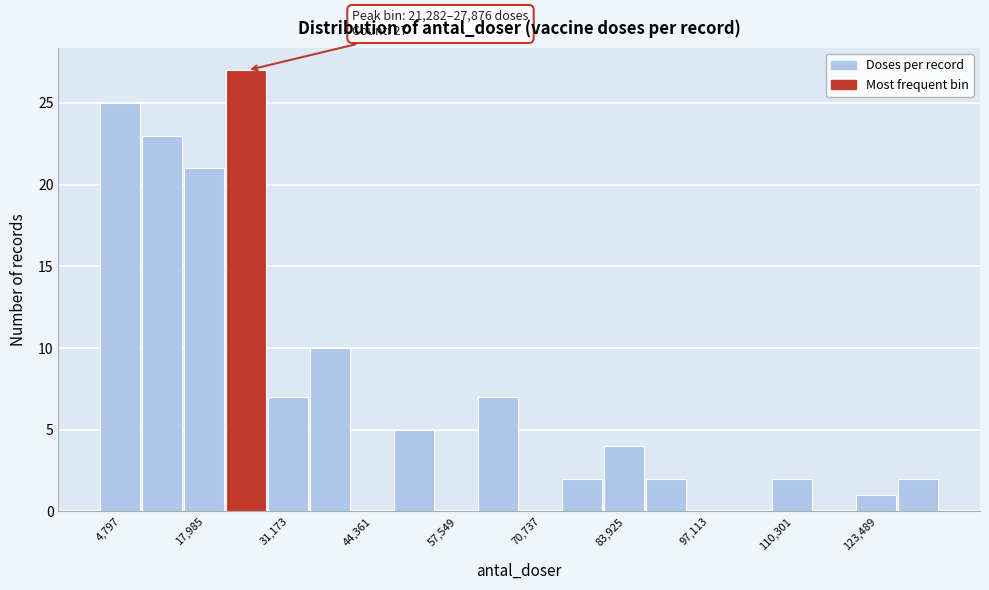

Read against the x-axis, roughly where is the centre of the tallest bar?

24000